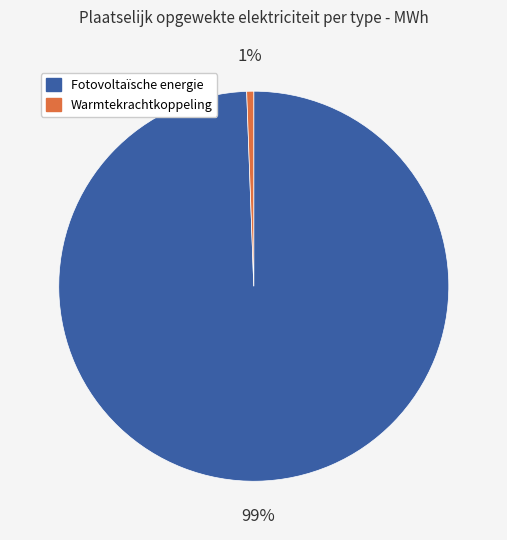

Is Warmtekrachtkoppeling the majority of the pie?

No